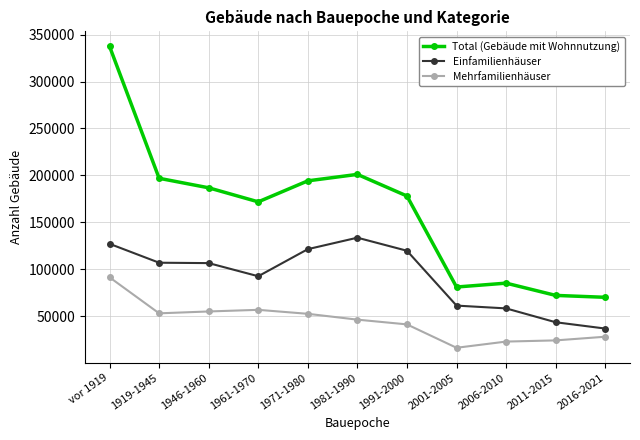

True or false: Einfamilienhäuser and Mehrfamilienhäuser cross at least once.

False